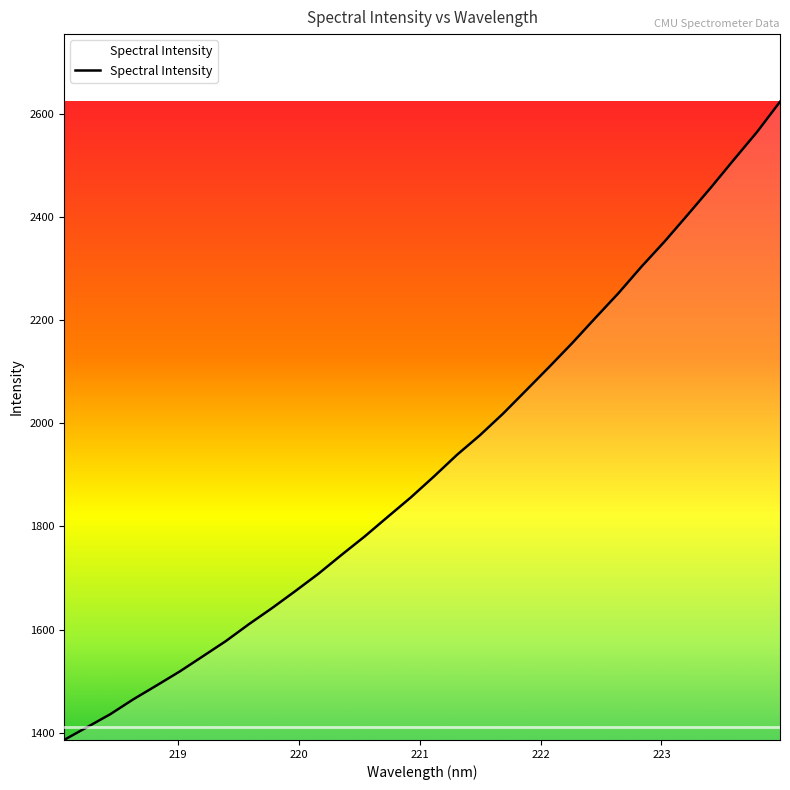

What is the smallest value displayed?

1385.8